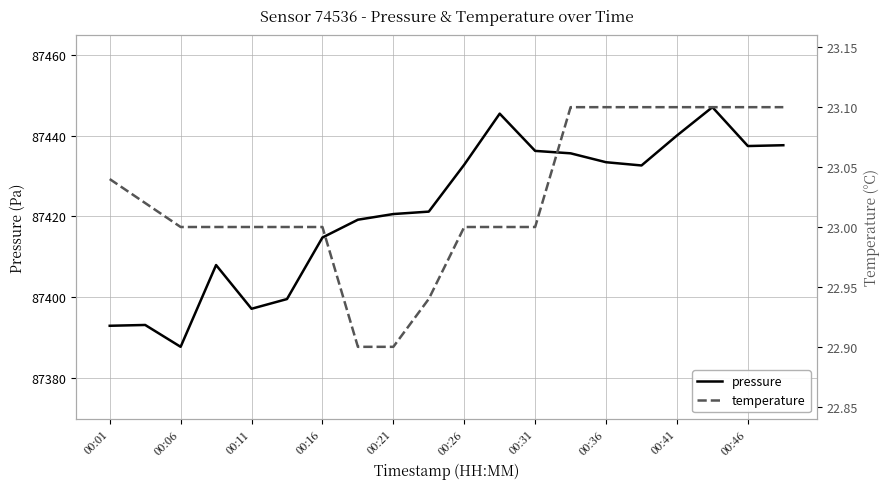

At how many categories does at least one series exceed 32976?

20